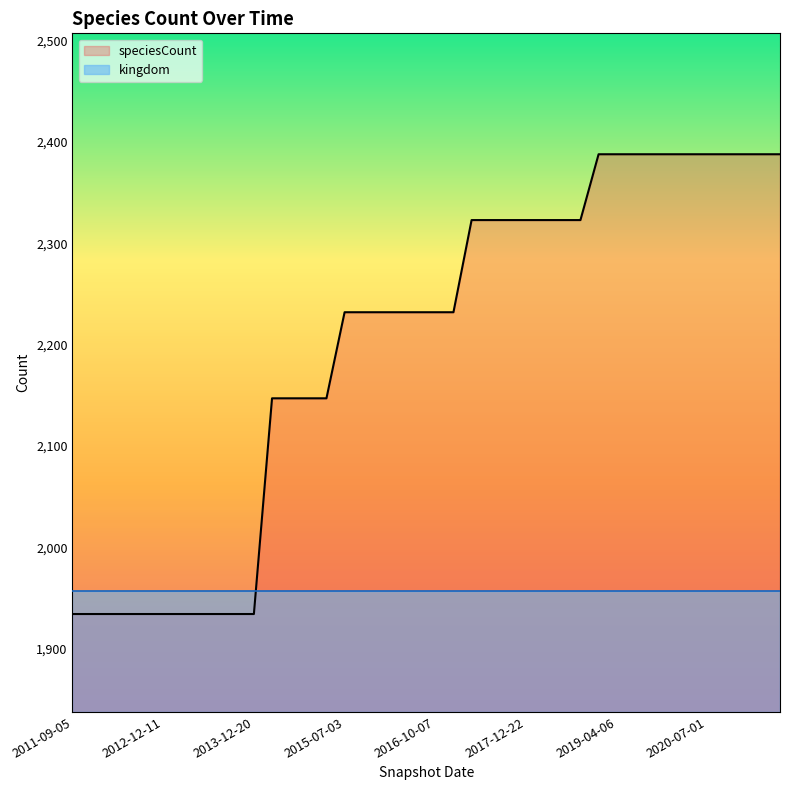

Where is speciesCount nearest to the value 2161?

11